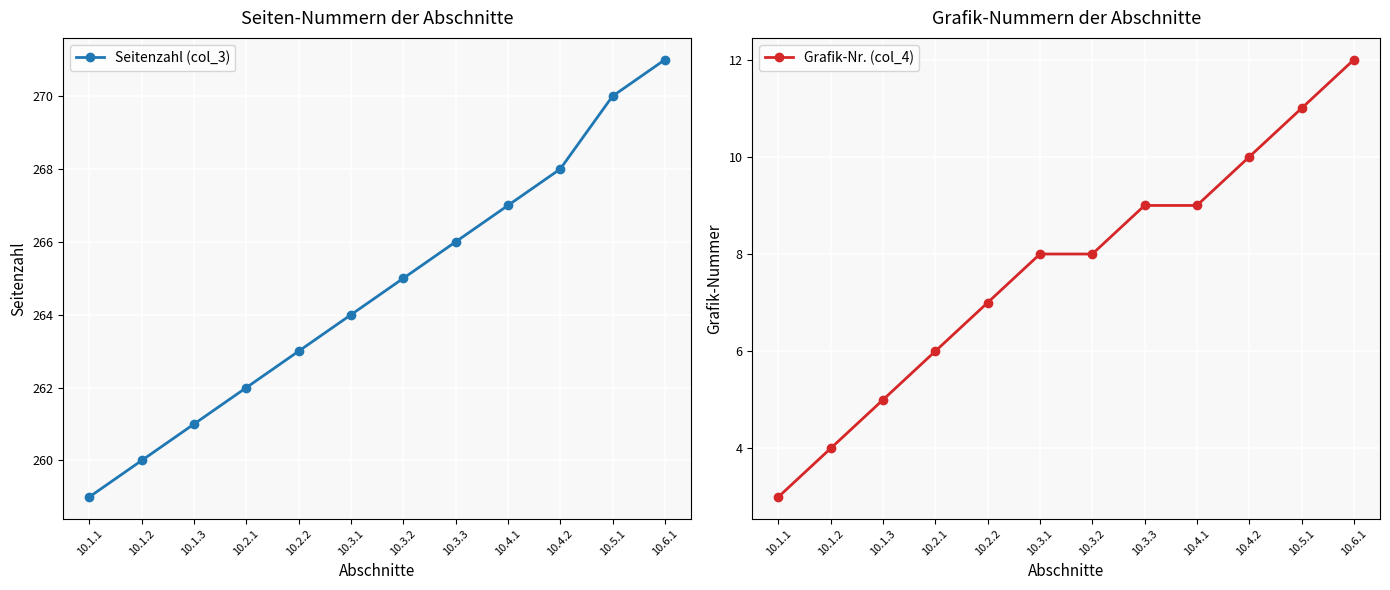

Rank the categories by Seitenzahl (col_3) value from lowest to highest.

10.1.1, 10.1.2, 10.1.3, 10.2.1, 10.2.2, 10.3.1, 10.3.2, 10.3.3, 10.4.1, 10.4.2, 10.5.1, 10.6.1